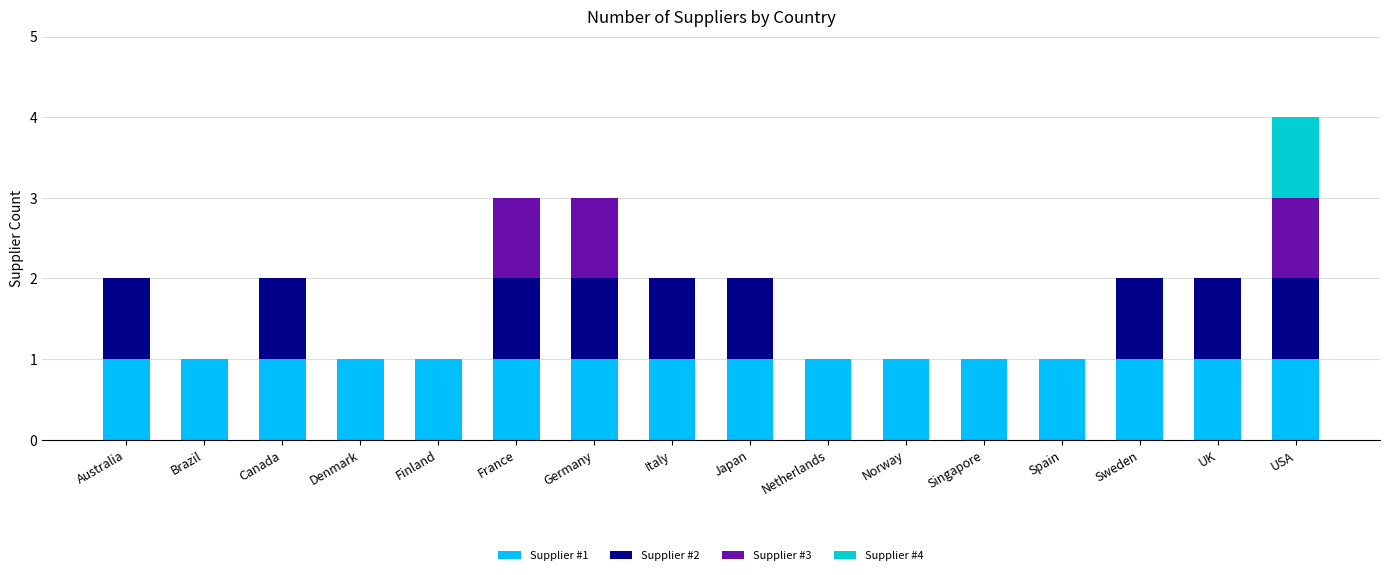

At which category is the sum across all series the highest?

USA